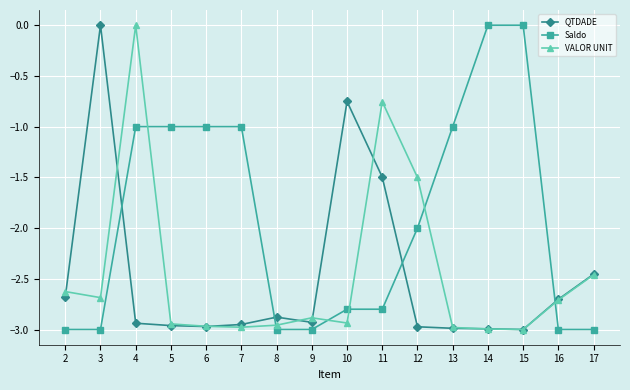

How many negative values does the QTDADE series have?

15